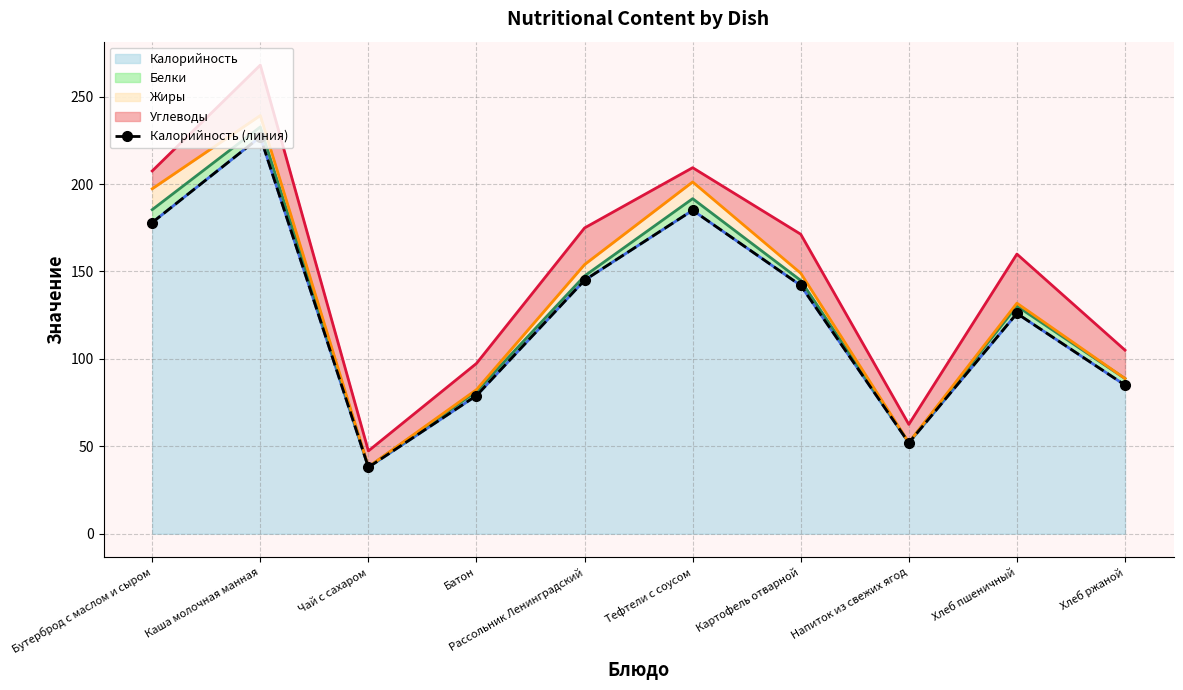

Reading left to right, extract all data points from this chart.

178	227	38	79	145	185	142	52	126	85